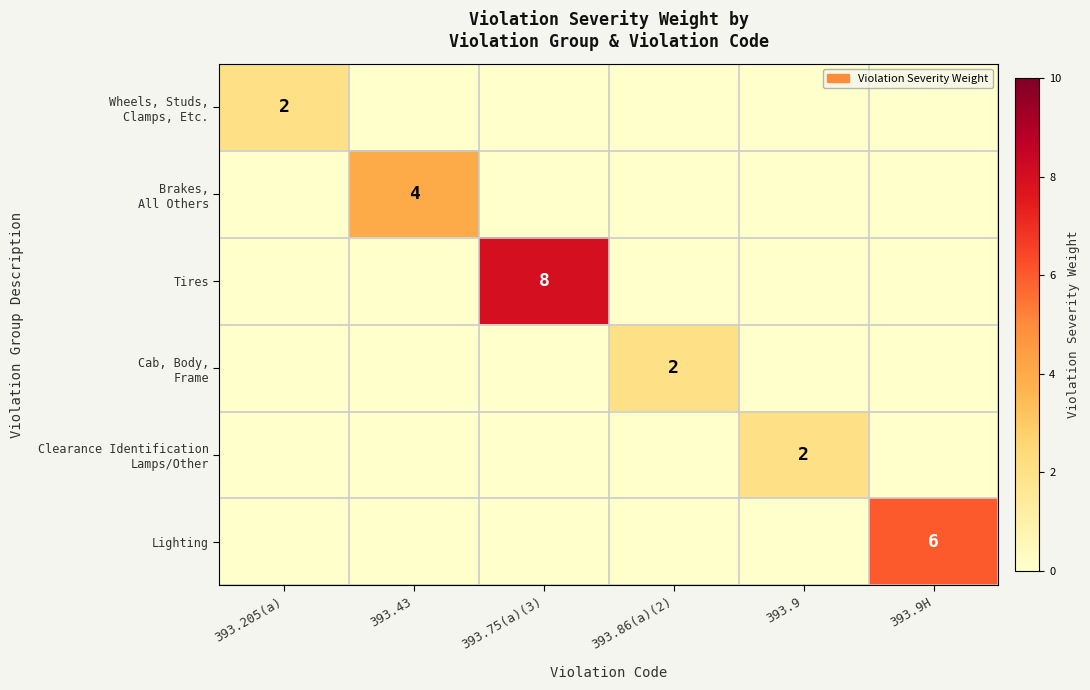

What is the difference between the highest and lowest values at 393.43?

4